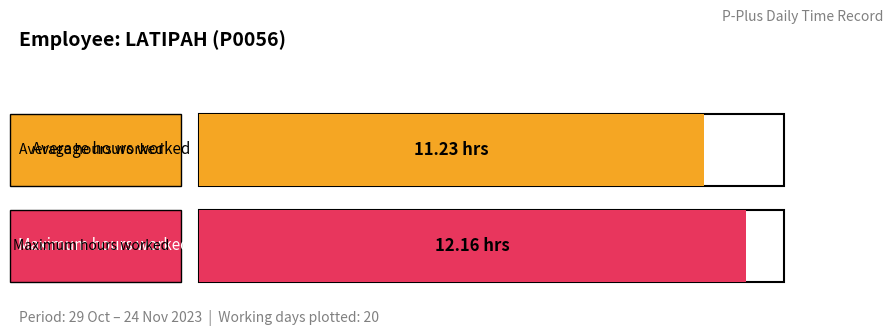

The value at 9-Thu is 19.7. True or false?

False